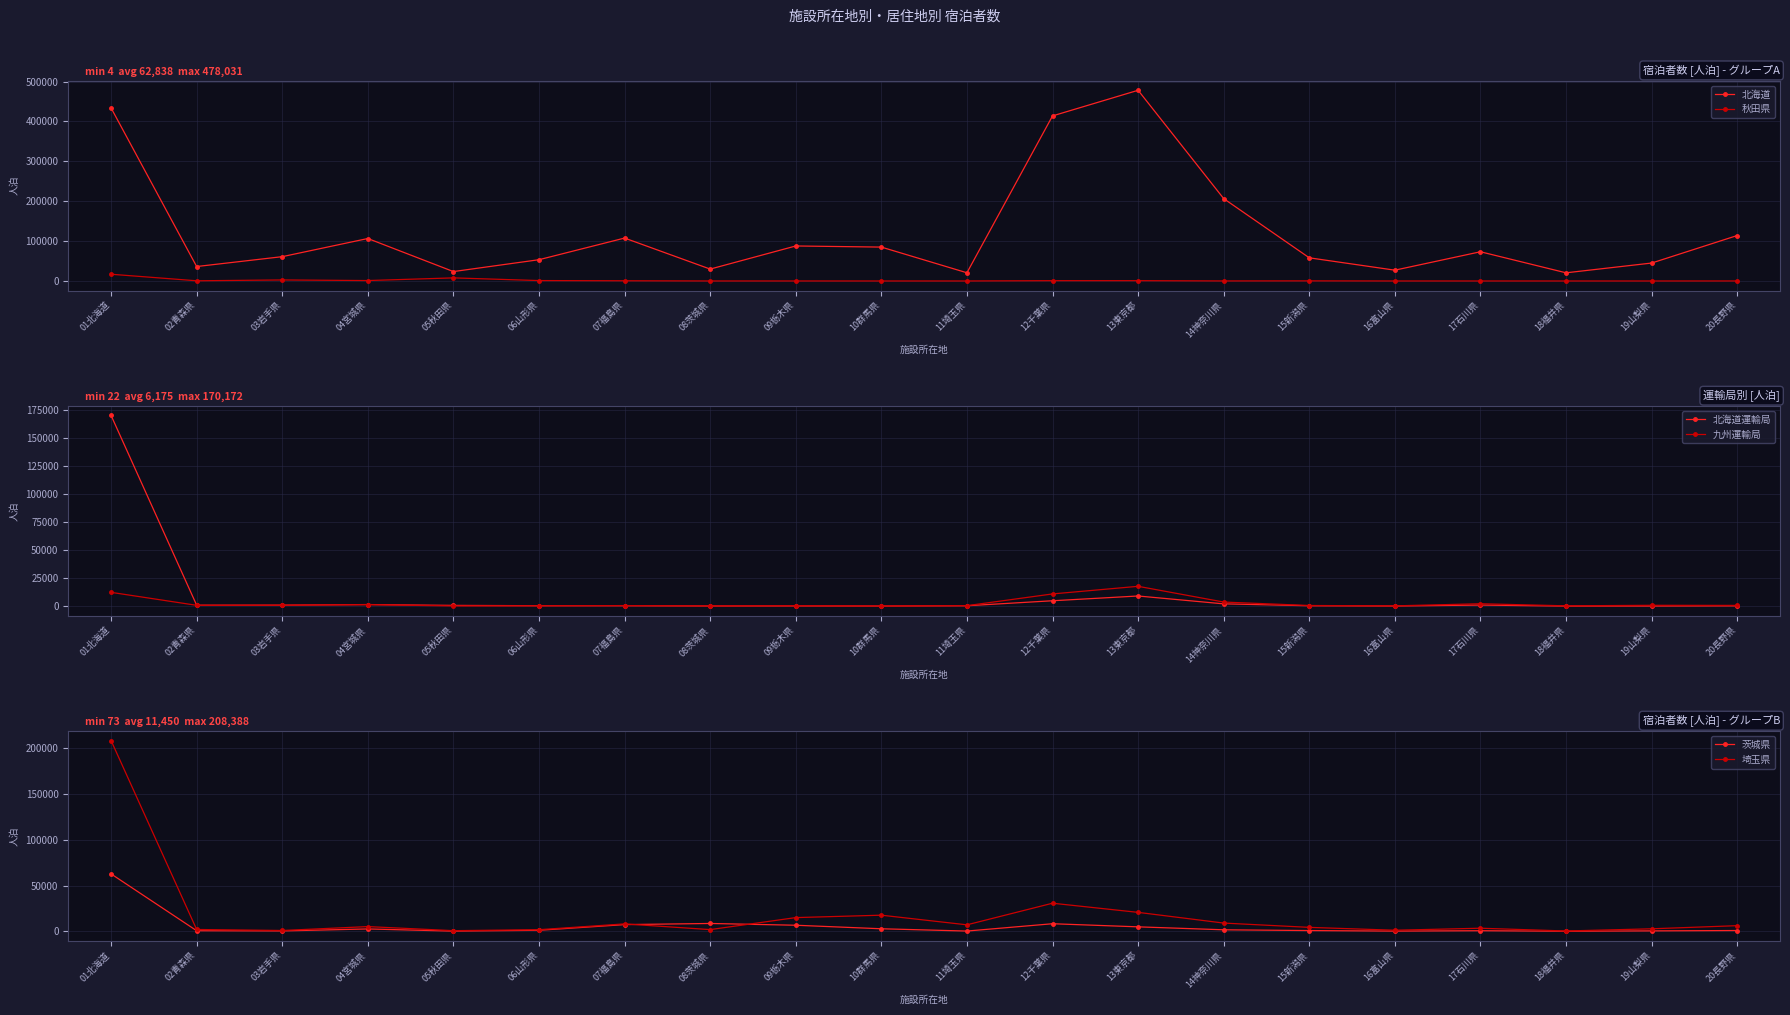

Reading left to right, transcribe all the data shown in this chart.

北海道: 01北海道=433776	02青森県=36211	03岩手県=60951	04宮城県=106447	05秋田県=23598	06山形県=53328	07福島県=107574	08茨城県=29819	09栃木県=87755	10群馬県=84946	11埼玉県=20548	12千葉県=413788	13東京都=478031	14神奈川県=206488	15新潟県=58069	16富山県=27080	17石川県=73237	18福井県=20464	19山梨県=44943	20長野県=113933
秋田県: 01北海道=16890	02青森県=485	03岩手県=2573	04宮城県=1048	05秋田県=7760	06山形県=1034	07福島県=519	08茨城県=47	09栃木県=44	10群馬県=16	11埼玉県=35	12千葉県=773	13東京都=777	14神奈川県=112	15新潟県=297	16富山県=24	17石川県=30	18福井県=6	19山梨県=4	20長野県=69
北海道運輸局: 01北海道=170172	02青森県=842	03岩手県=884	04宮城県=1412	05秋田県=658	06山形県=383	07福島県=349	08茨城県=136	09栃木県=171	10群馬県=92	11埼玉県=343	12千葉県=4798	13東京都=9048	14神奈川県=2032	15新潟県=335	16富山県=99	17石川県=954	18福井県=22	19山梨県=91	20長野県=226
九州運輸局: 01北海道=12308	02青森県=719	03岩手県=835	04宮城県=1318	05秋田県=173	06山形県=287	07福島県=488	08茨城県=186	09栃木県=347	10群馬県=116	11埼玉県=420	12千葉県=10887	13東京都=17682	14神奈川県=3642	15新潟県=563	16富山県=244	17石川県=2122	18福井県=272	19山梨県=729	20長野県=647
茨城県: 01北海道=62704	02青森県=637	03岩手県=404	04宮城県=2576	05秋田県=189	06山形県=1121	07福島県=7318	08茨城県=8562	09栃木県=6632	10群馬県=2772	11埼玉県=276	12千葉県=8269	13東京都=4876	14神奈川県=1651	15新潟県=823	16富山県=217	17石川県=647	18福井県=73	19山梨県=465	20長野県=857
埼玉県: 01北海道=208388	02青森県=1983	03岩手県=886	04宮城県=5151	05秋田県=694	06山形県=1757	07福島県=8094	08茨城県=1864	09栃木県=14977	10群馬県=17611	11埼玉県=7078	12千葉県=30683	13東京都=20691	14神奈川県=9000	15新潟県=4304	16富山県=1169	17石川県=3370	18福井県=351	19山梨県=2736	20長野県=6160